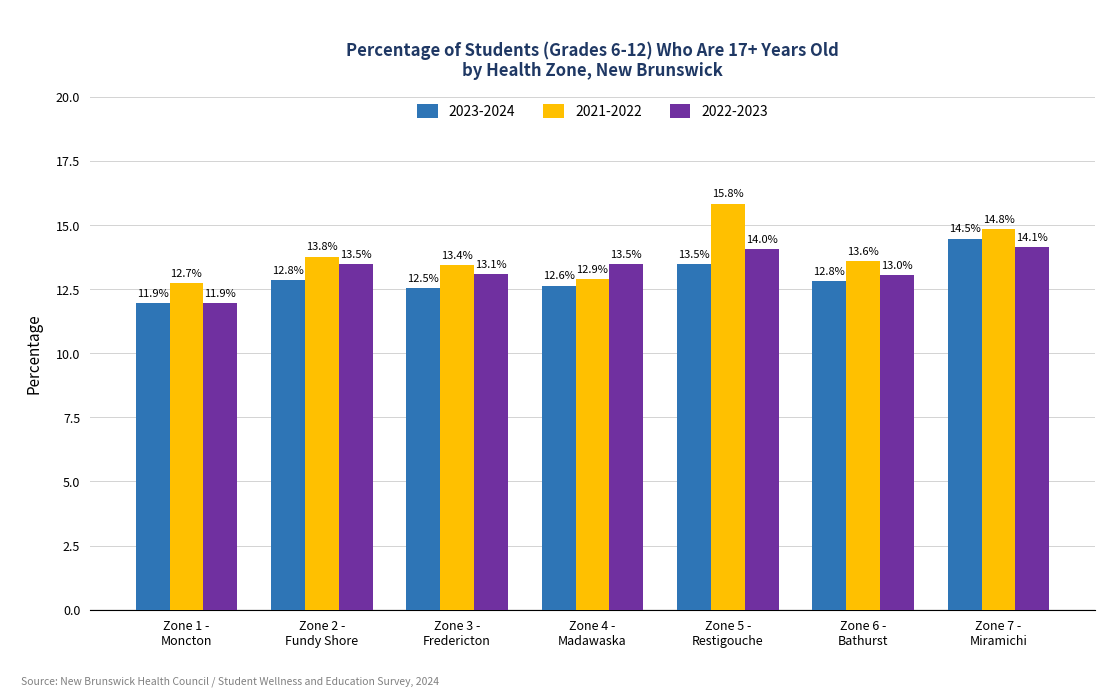

Reading left to right, transcribe all the data shown in this chart.

2023-2024: 11.9	12.8	12.5	12.6	13.5	12.8	14.5
2021-2022: 12.7	13.8	13.4	12.9	15.8	13.6	14.8
2022-2023: 11.9	13.5	13.1	13.5	14.0	13.0	14.1